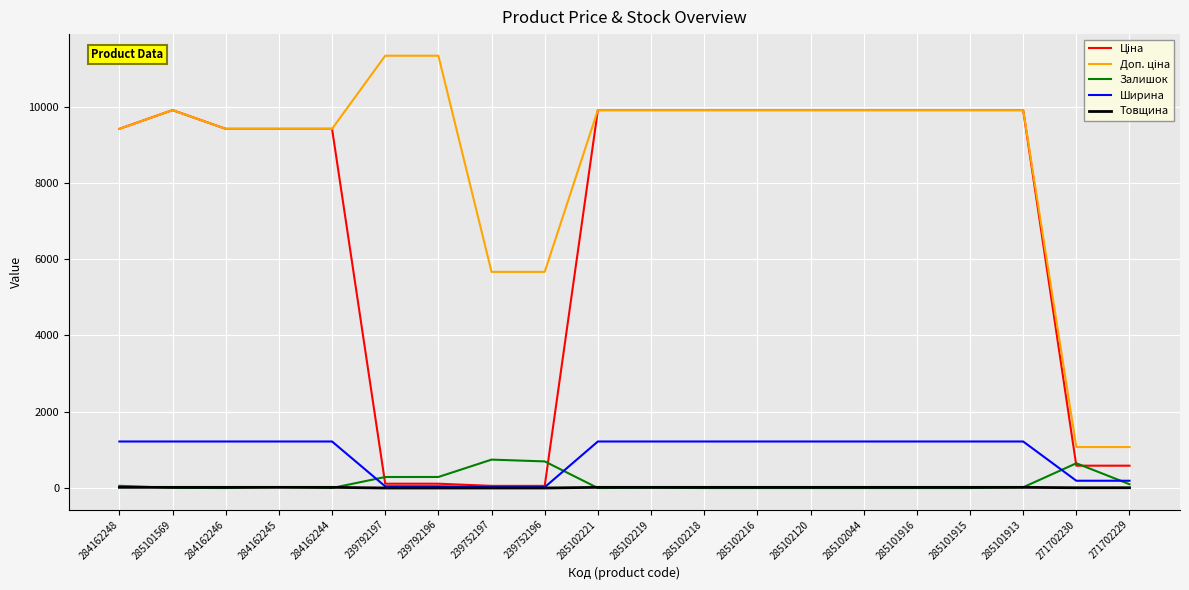

The value of Ширина at 284162244 is 831.6. True or false?

False